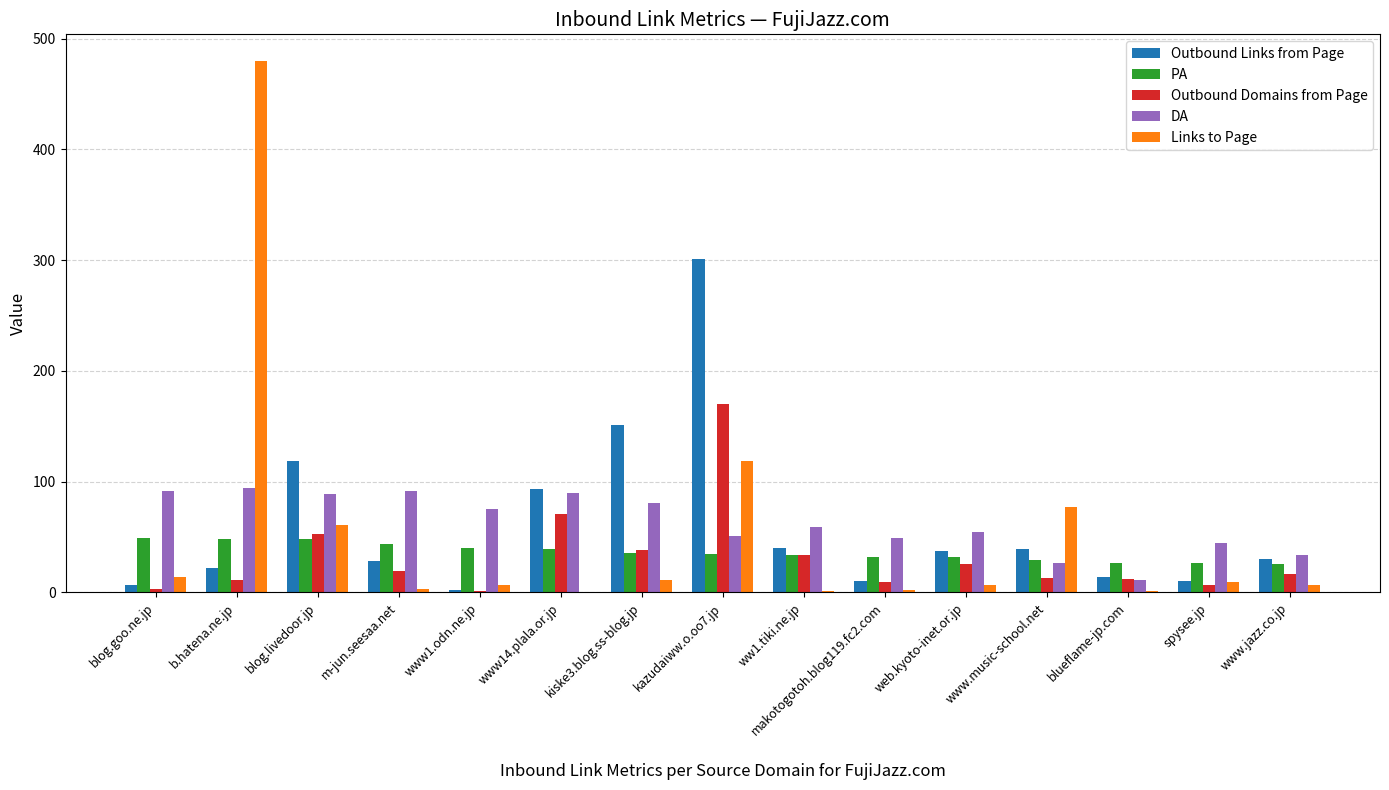

Is the value of Outbound Domains from Page at www.music-school.net greater than the value of DA at www.jazz.co.jp?

No